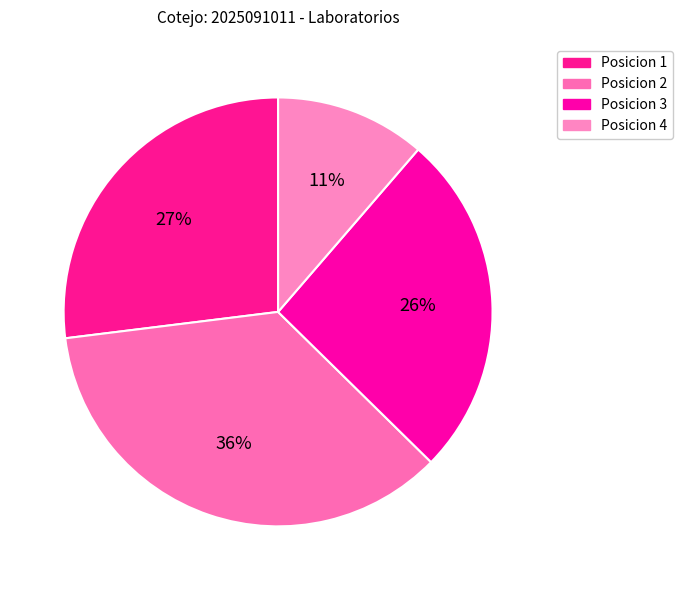

Does any single category account for the majority?

No